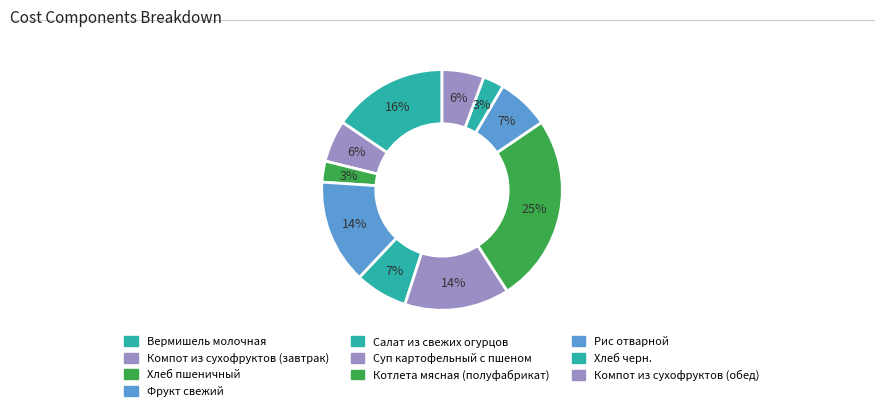

Which category has the biggest portion of the pie?

Котлета мясная (полуфабрикат)